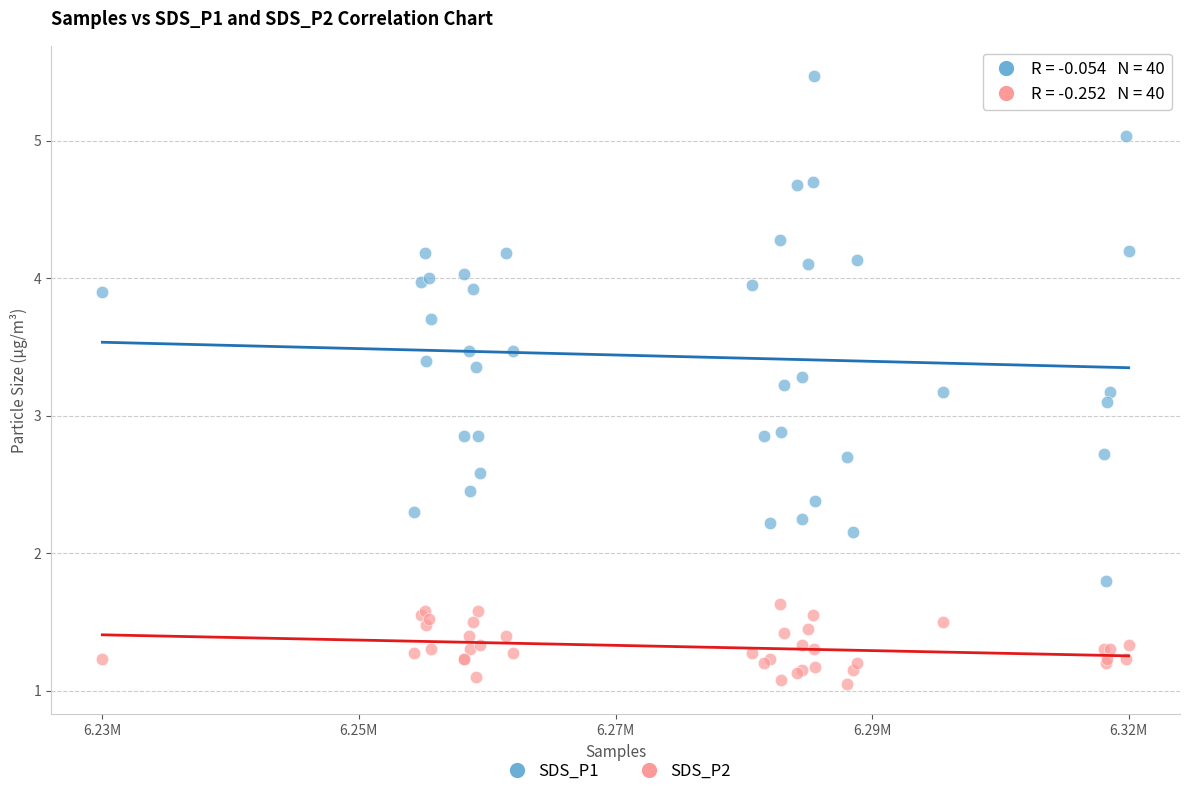

Which series has the widest spread of Y values?

SDS_P1